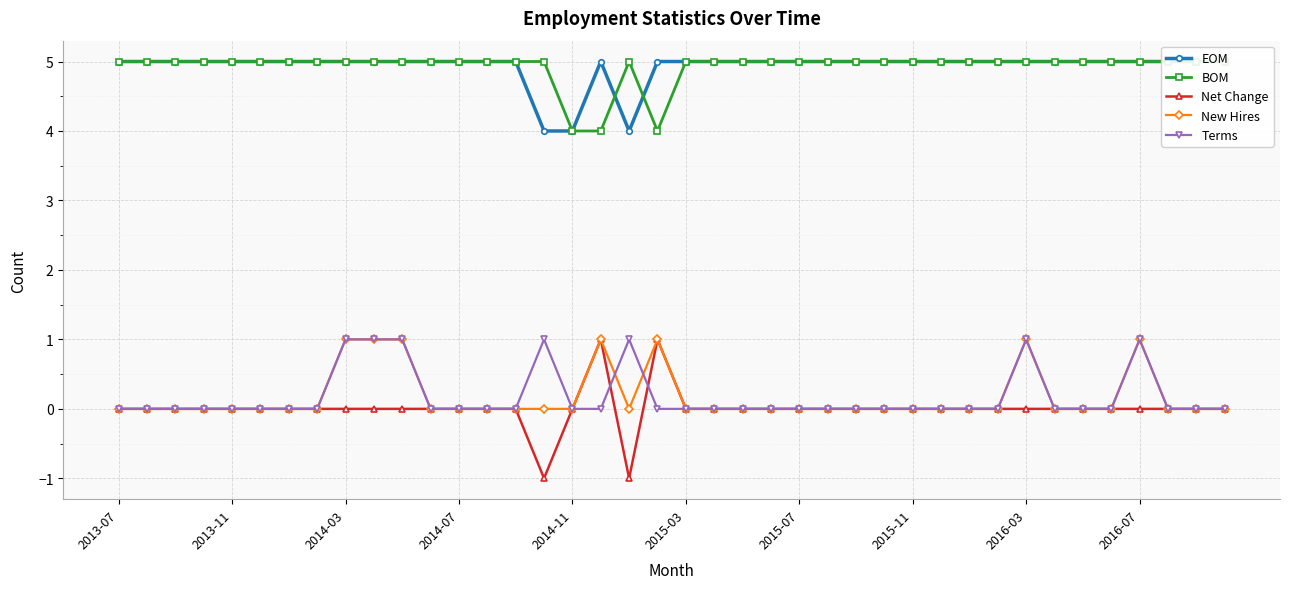

True or false: Terms has more than 0 points higher than both neighbors.

True